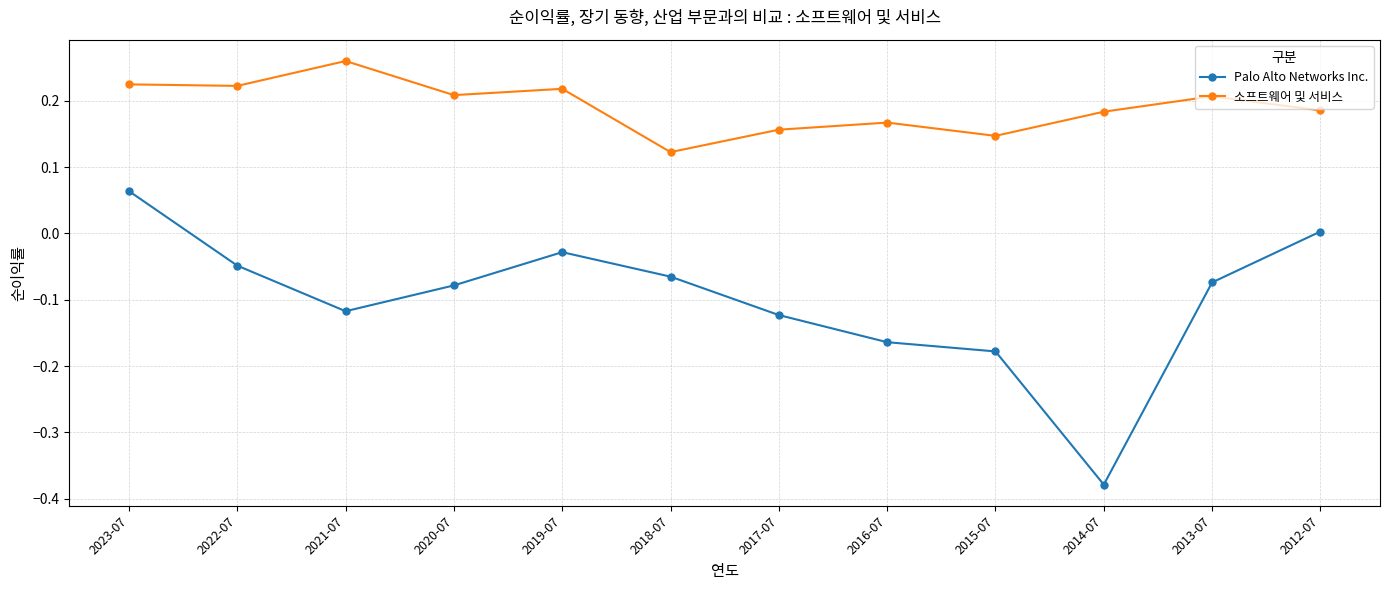

At 2016-07, list the series in order from largest to smallest.

소프트웨어 및 서비스, Palo Alto Networks Inc.